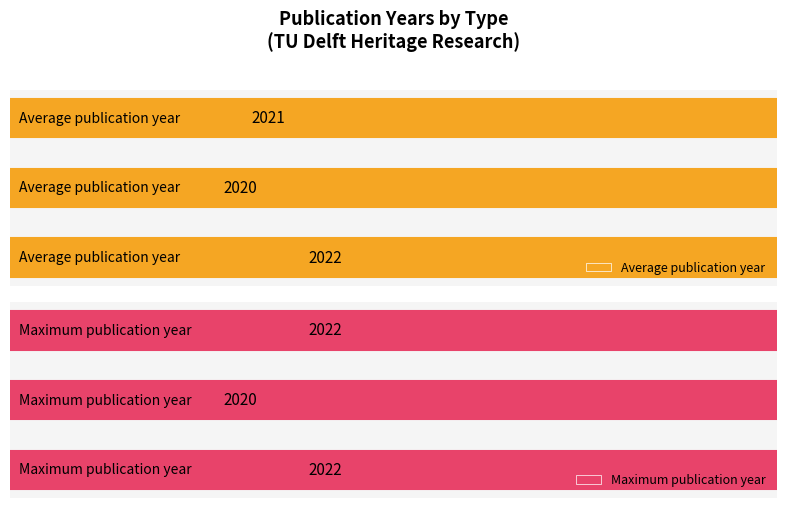

Which series has the largest range (max minus min)?

Average publication year